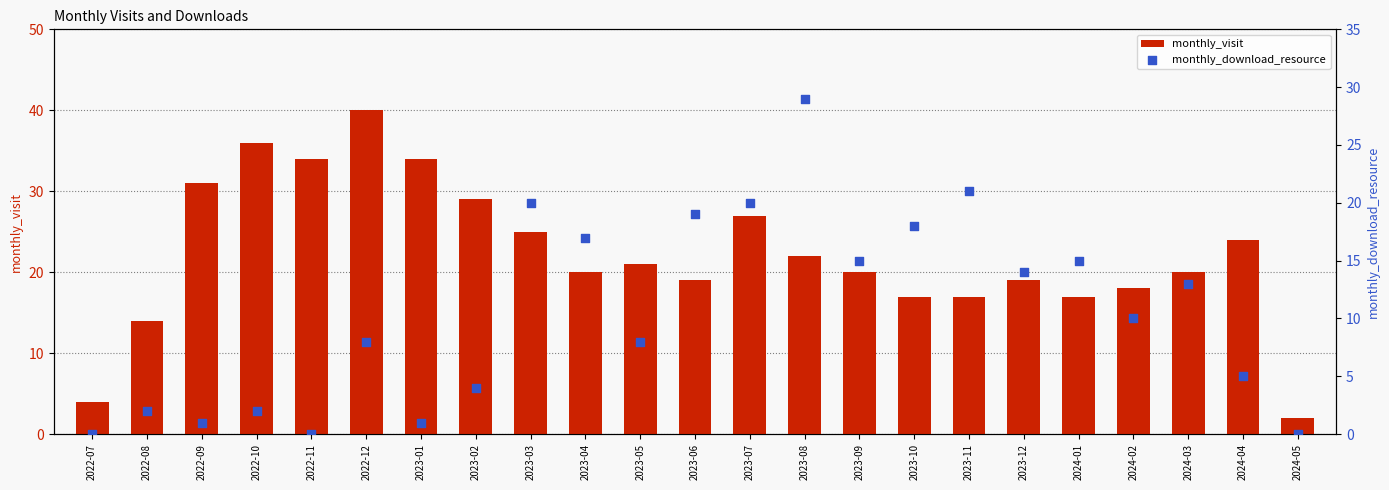

Is the value of monthly_download_resource at 2022-07 greater than the value of monthly_visit at 2023-03?

No